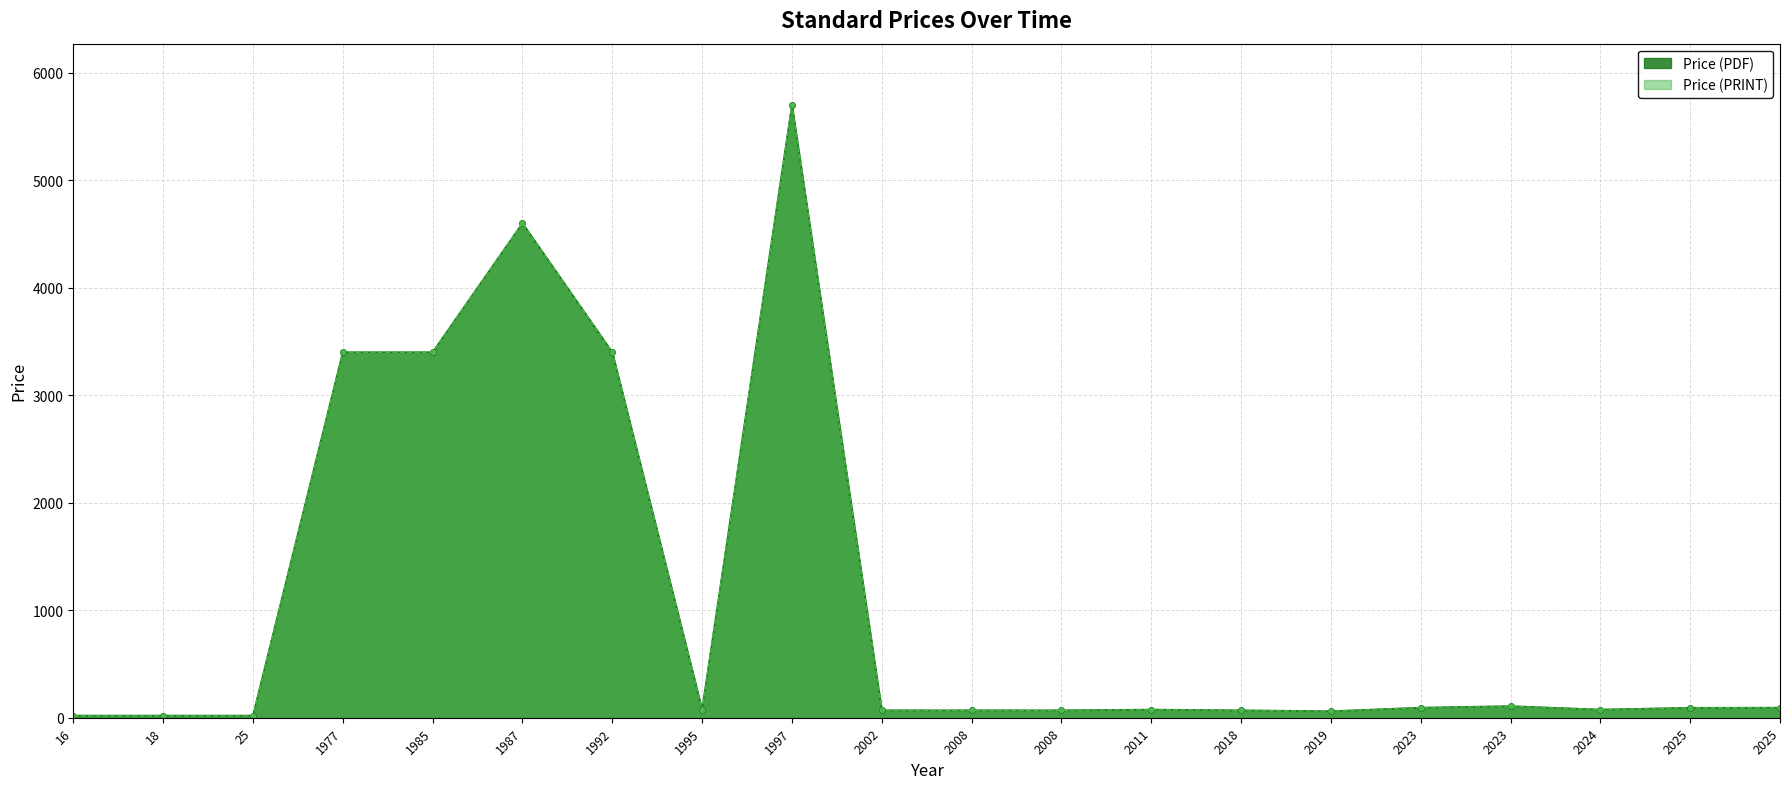

What is the sum of all Price (PRINT) values?

21513.5